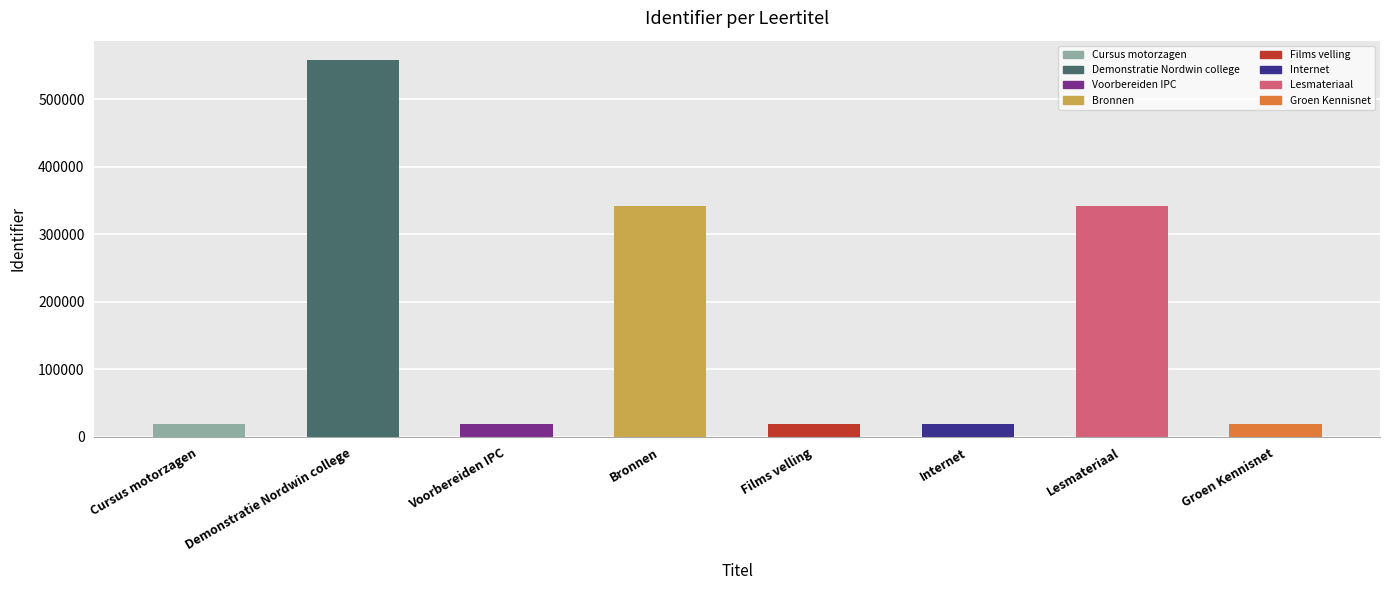

What is the sum of all values?

1339185